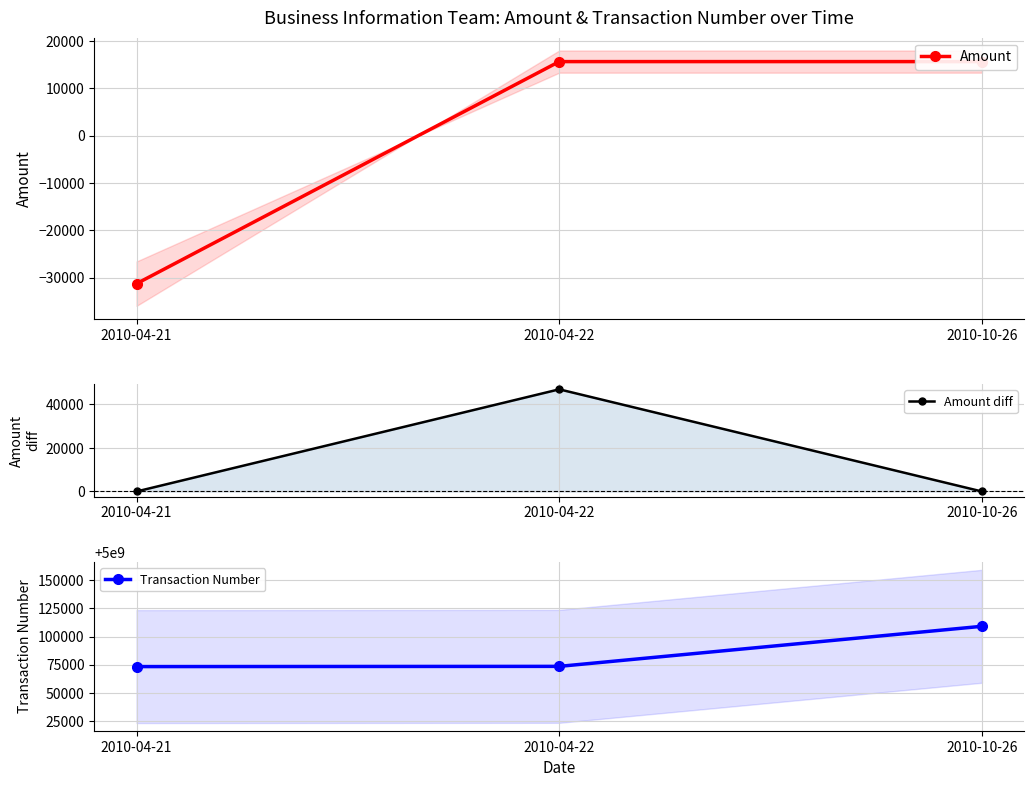

How many values in Amount diff are above zero?

1